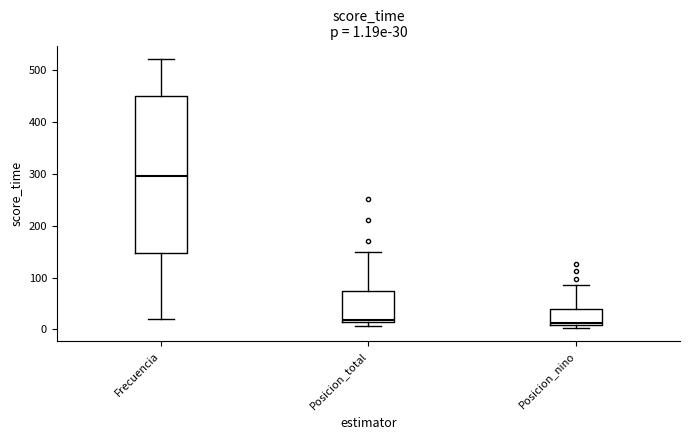

Comparing the boxes themselves (not the whiskers), which one is the tallest?

Frecuencia